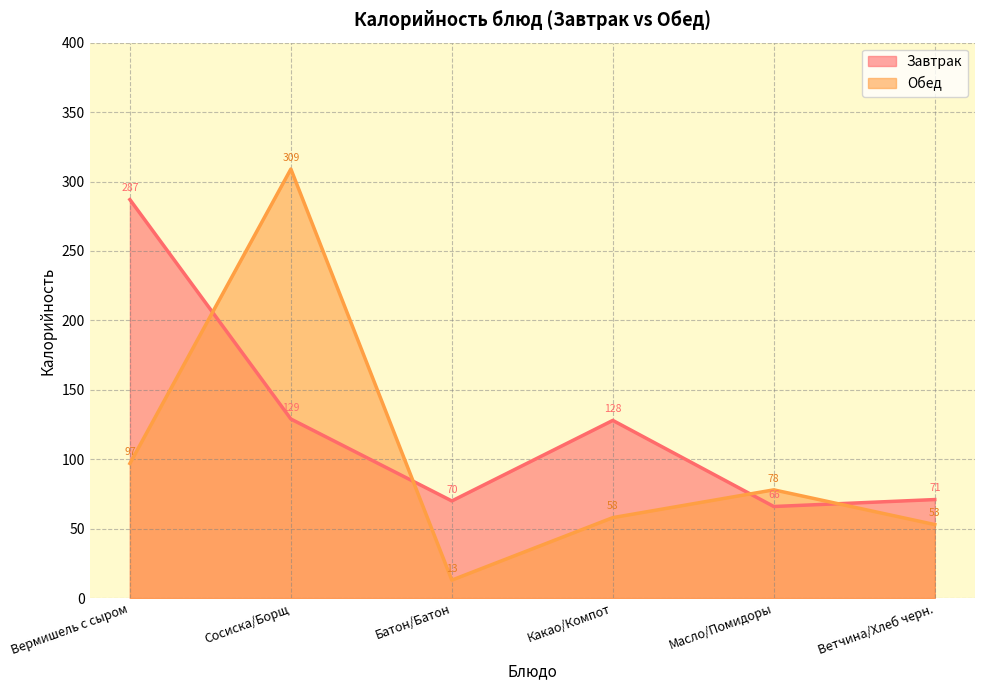

What is the average value of the Завтрак series?

125